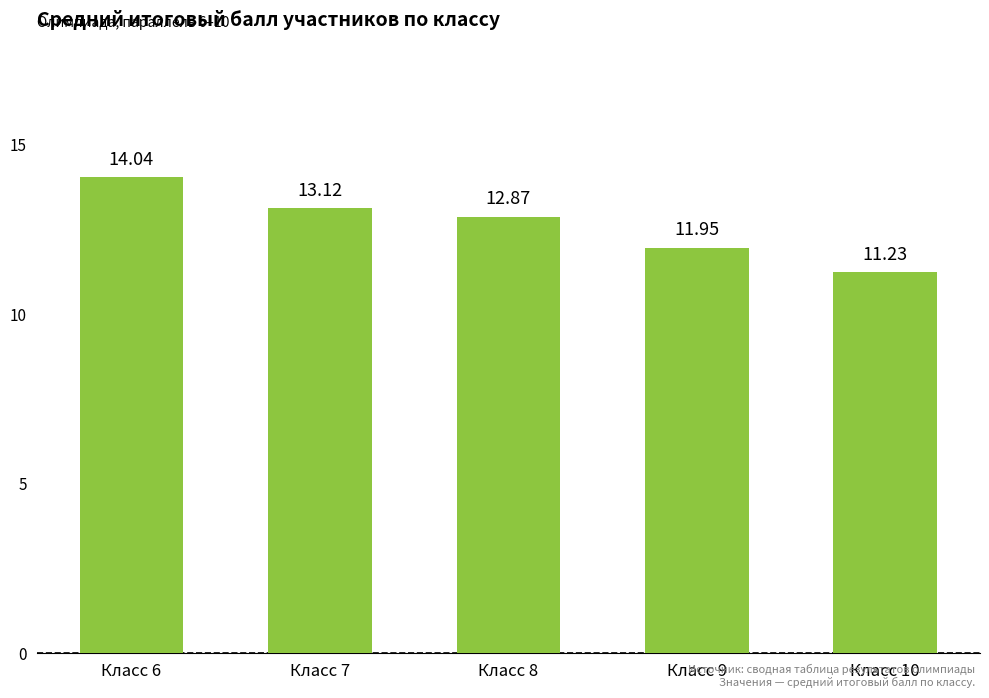

What is the smallest value displayed?

11.2